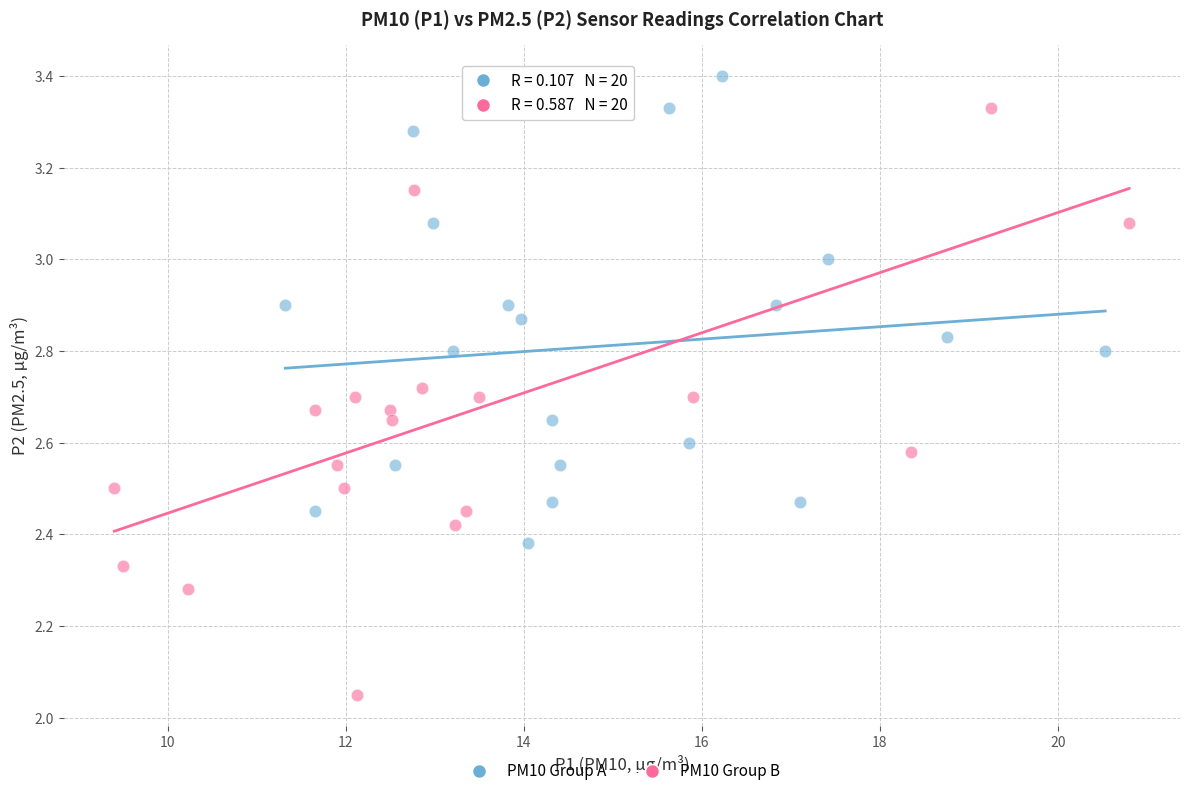

Which series contains the lowest Y value?

PM10 Group B